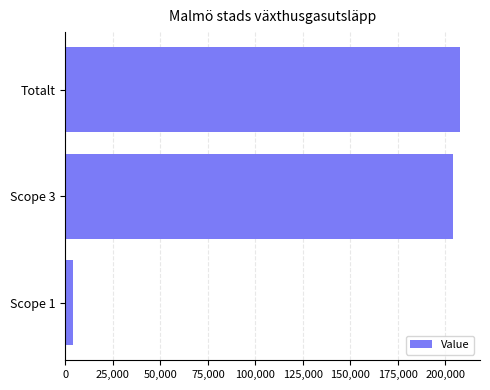

What is the greatest value displayed?

207790